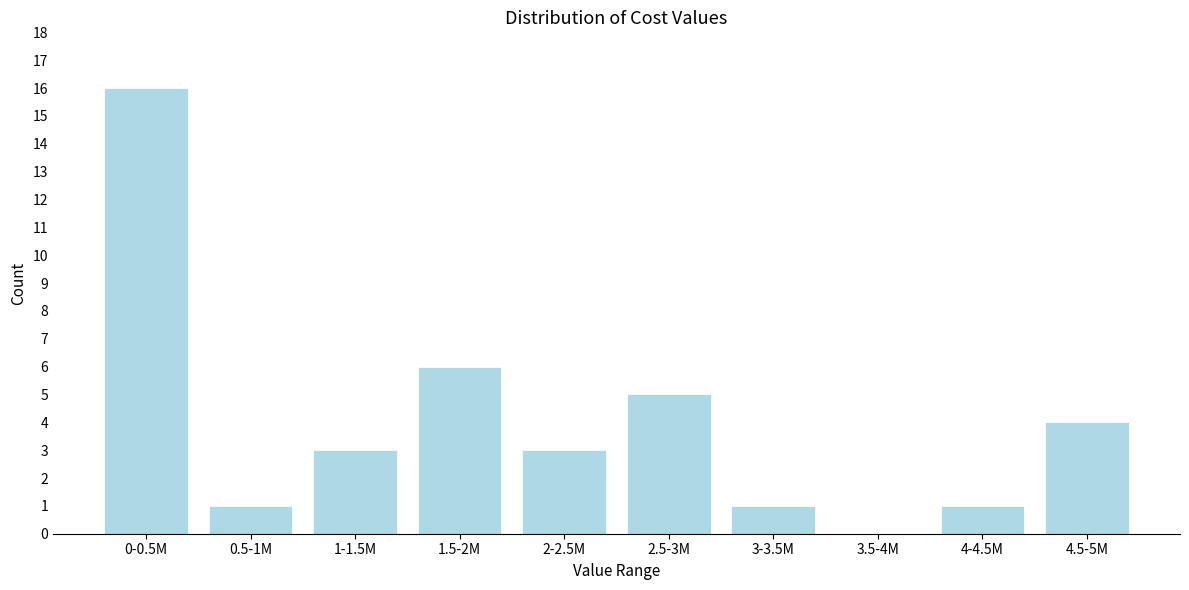

Reading left to right, list all the values displayed in this chart.

0-0.5M=16	0.5-1M=1	1-1.5M=3	1.5-2M=6	2-2.5M=3	2.5-3M=5	3-3.5M=1	3.5-4M=0	4-4.5M=1	4.5-5M=4